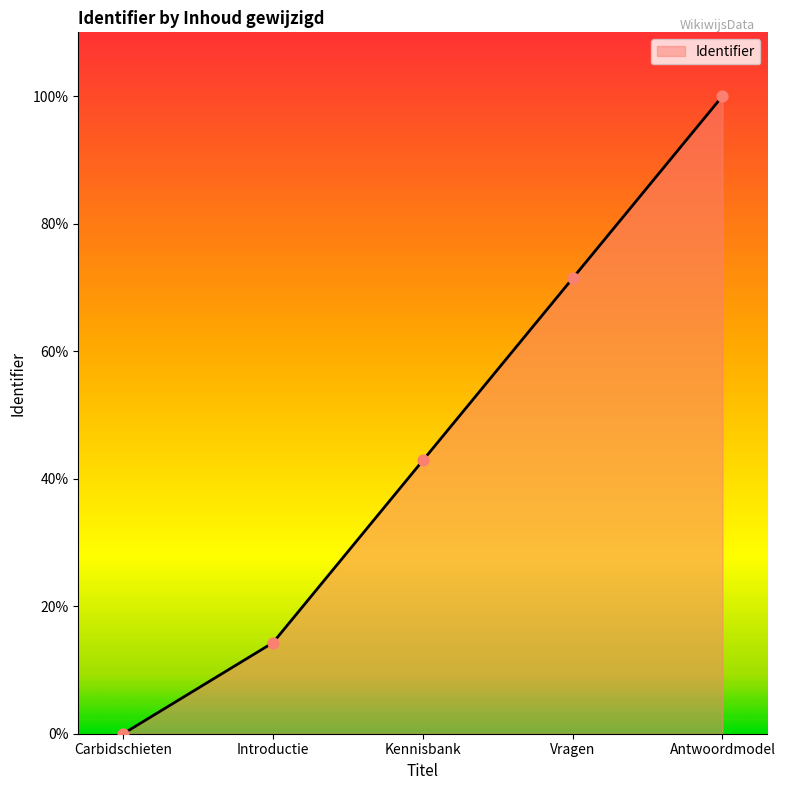

Which has a higher value, Kennisbank or Vragen?

Vragen